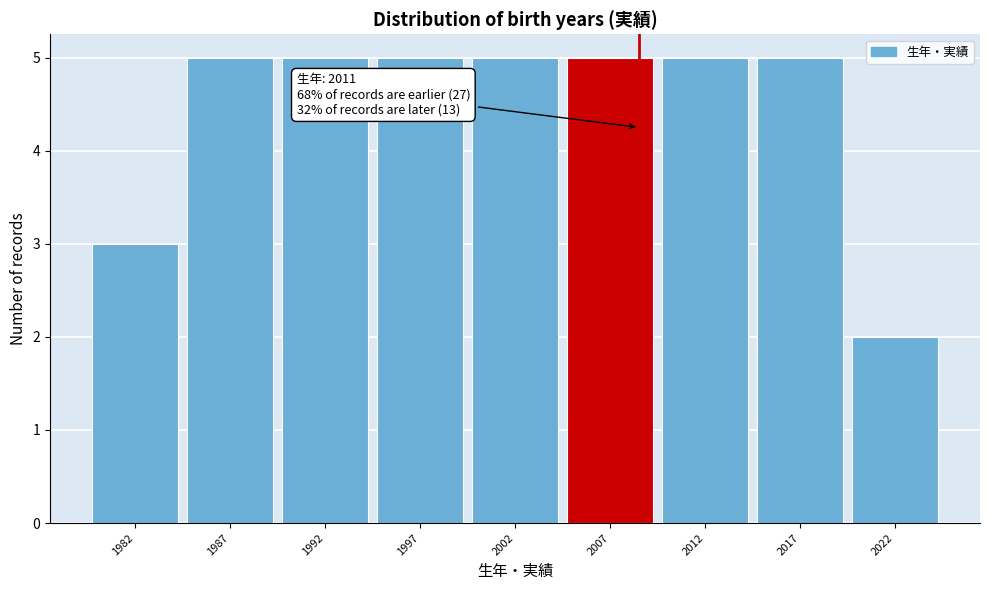

Reading left to right, extract all data points from this chart.

3	5	5	5	5	5	5	5	2